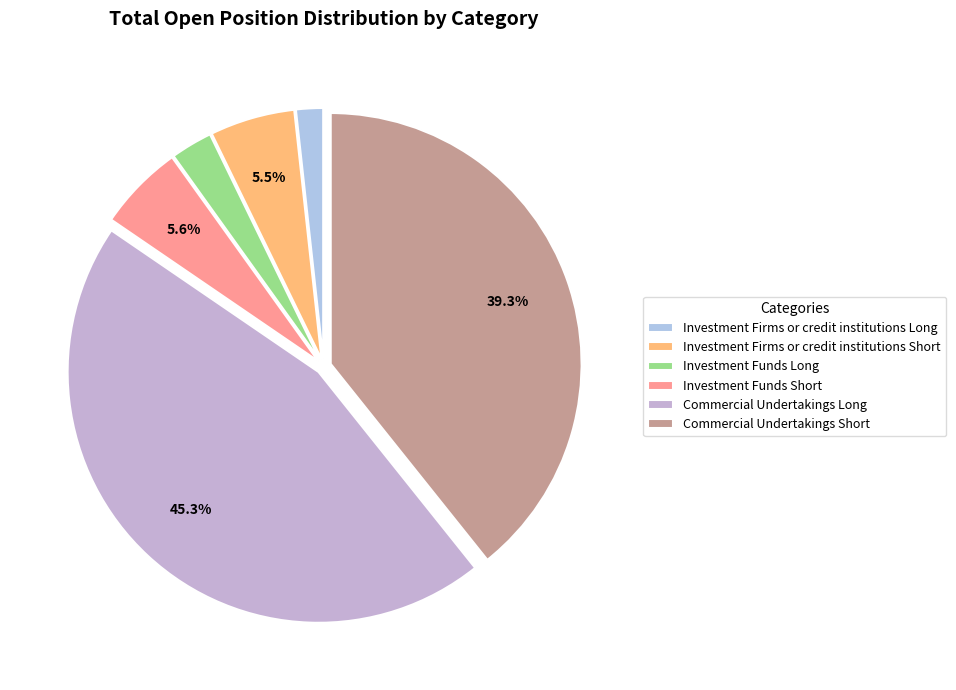

What percentage is the Investment Funds Short slice, to the nearest percent?

6%